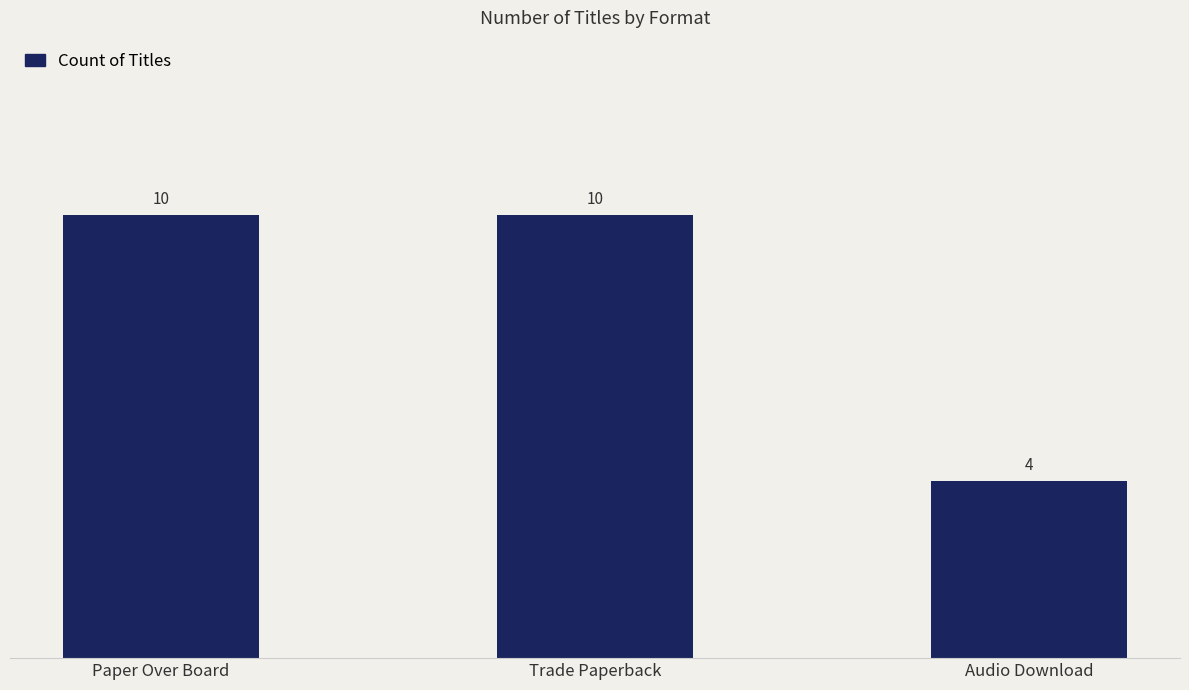

What is the change in value from Paper Over Board to Audio Download?

-6